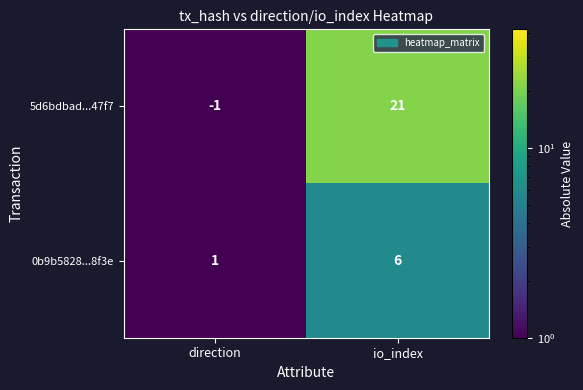

Which series changed the most between direction and io_index?

5d6bdbad...47f7